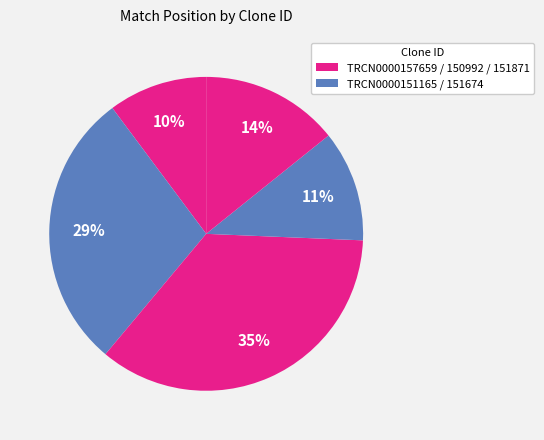

To the nearest percent, what is the average slice percentage?

20%